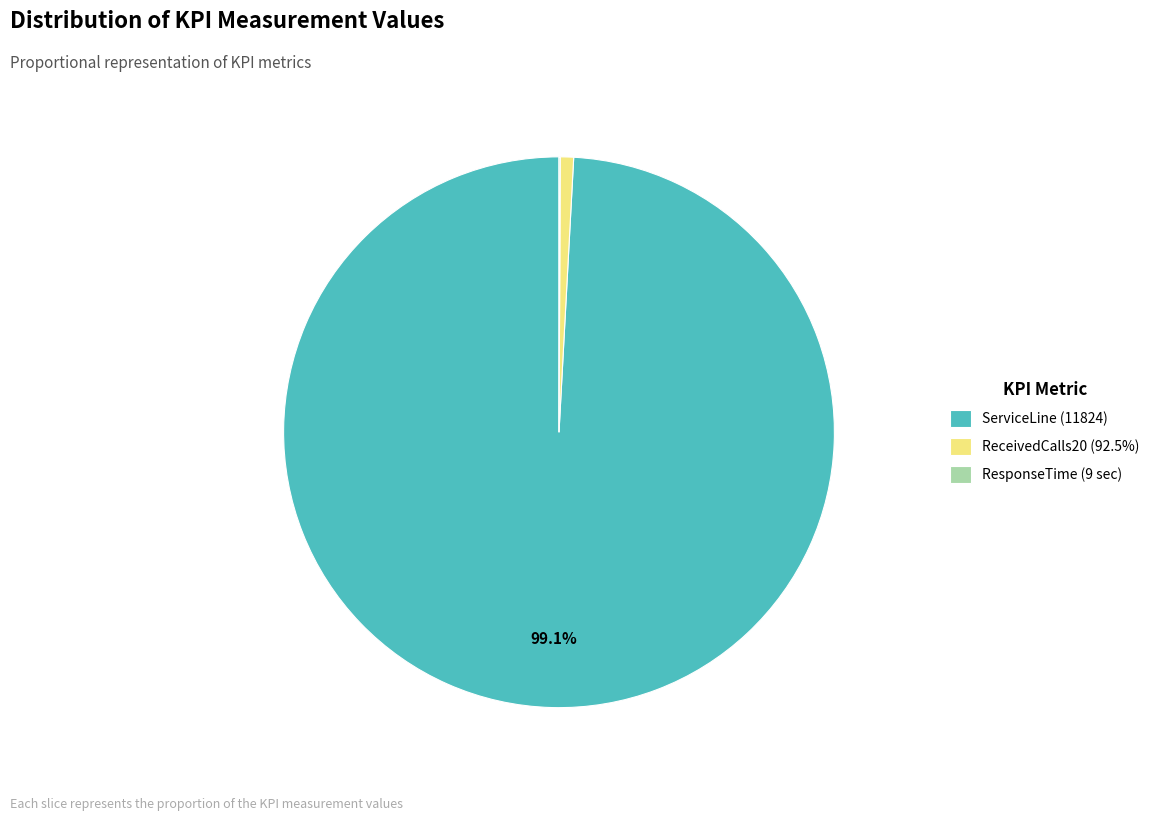

Is the sum of ServiceLine (11824) and ReceivedCalls20 (92.5%) greater than half?

Yes